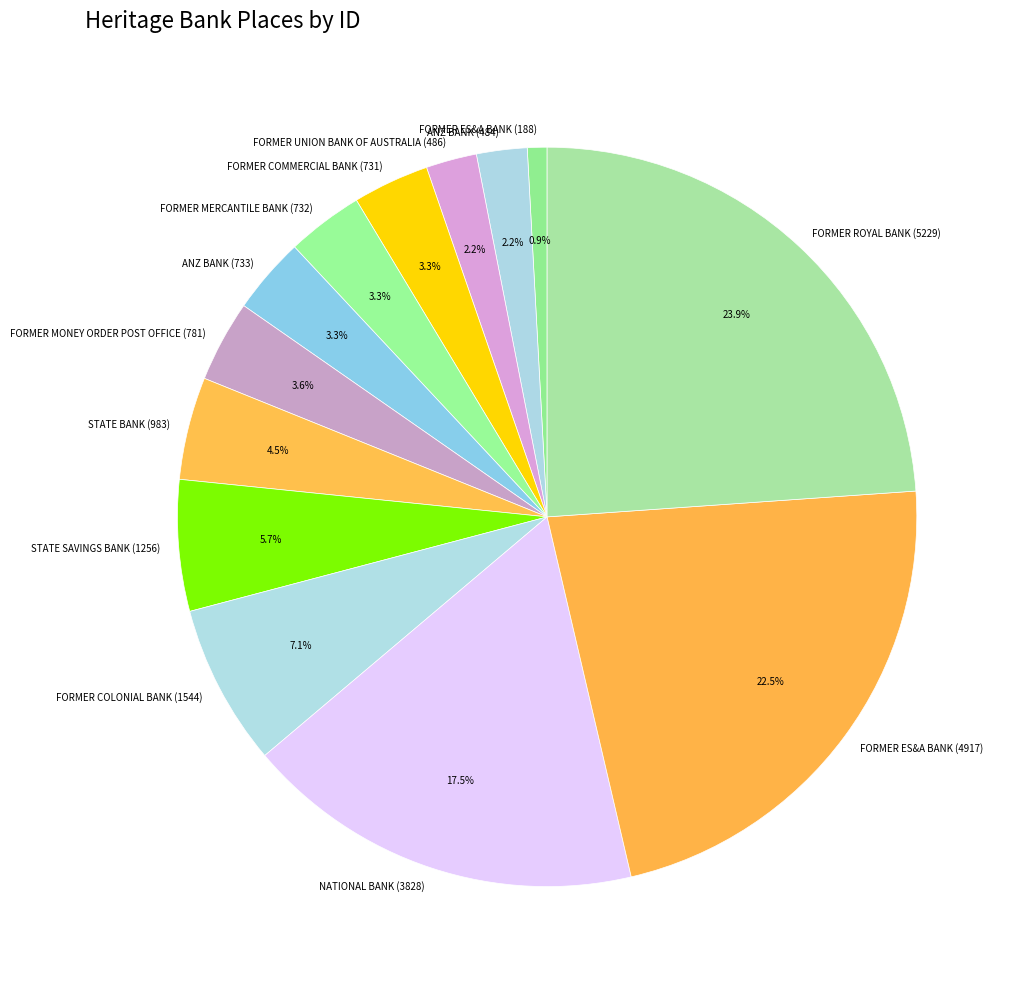

Is it true that ANZ BANK (733) is 3% of the pie?

True